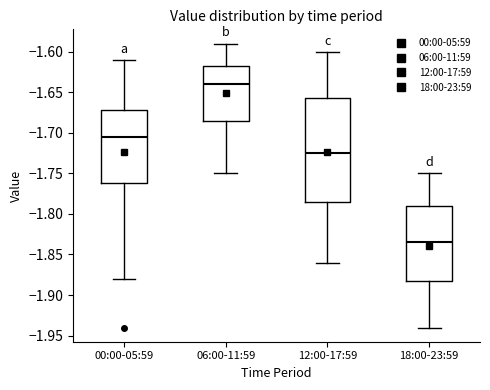

Reading left to right, transcribe this box plot: for each box, give where its median line is, the range the box spans, and where its two whiskers end, as read against the y-axis. The values are not printed on the chart, so give them approximately, as read against the axis.

00:00-05:59: median -1.705, box -1.760 to -1.670, whiskers -1.880 to -1.610
06:00-11:59: median -1.640, box -1.685 to -1.615, whiskers -1.750 to -1.590
12:00-17:59: median -1.725, box -1.785 to -1.655, whiskers -1.860 to -1.600
18:00-23:59: median -1.835, box -1.880 to -1.790, whiskers -1.940 to -1.750